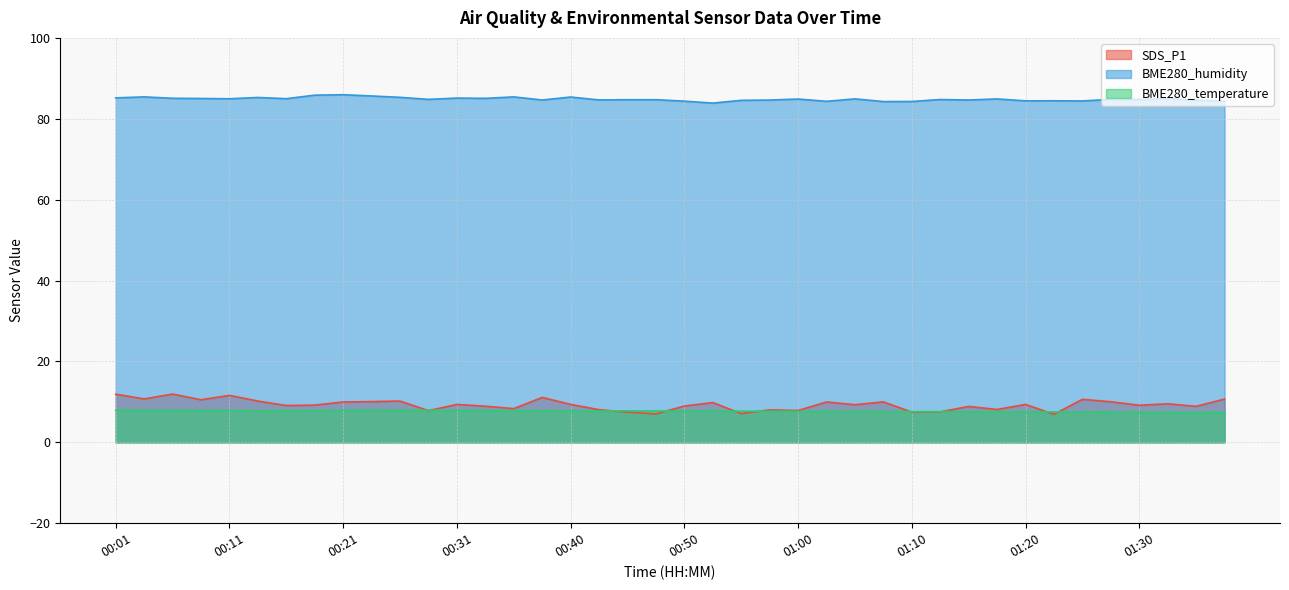

What is the value of the BME280_temperature point at the 33rd from the left?

7.5